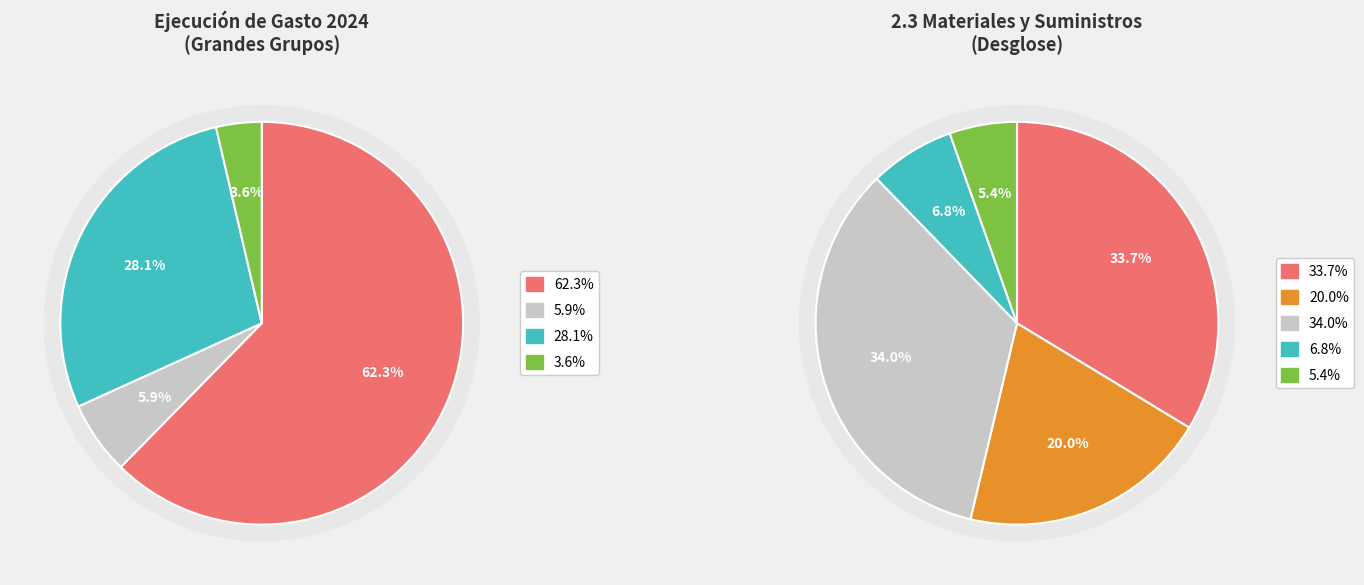

To the nearest percent, what is the average slice percentage?

20%